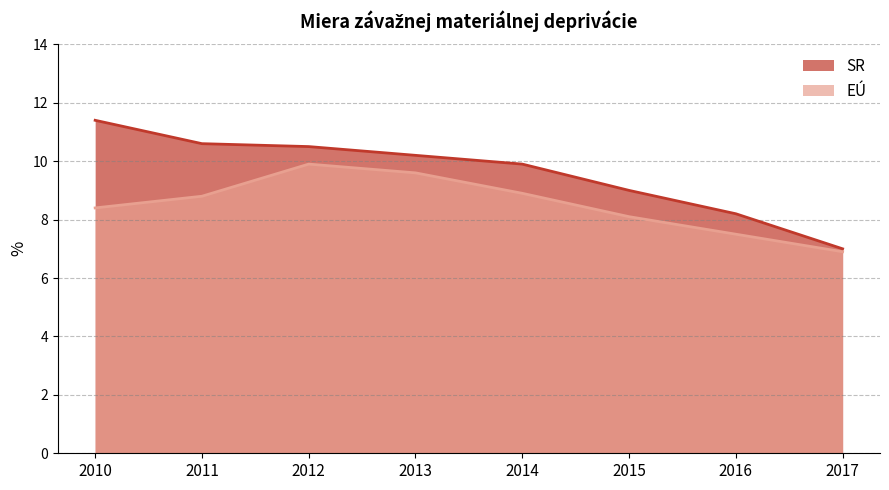

Rank the series by their maximum value, from lowest to highest.

EÚ, SR